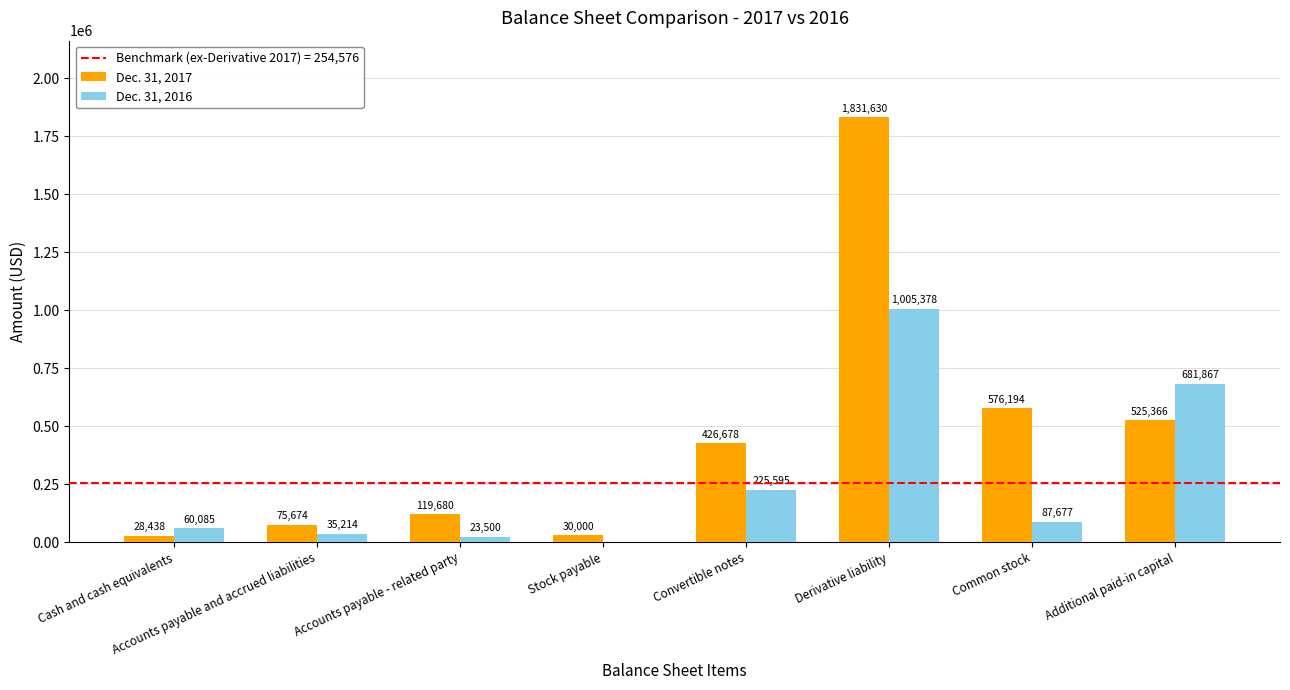

What is the greatest value displayed?

1831630